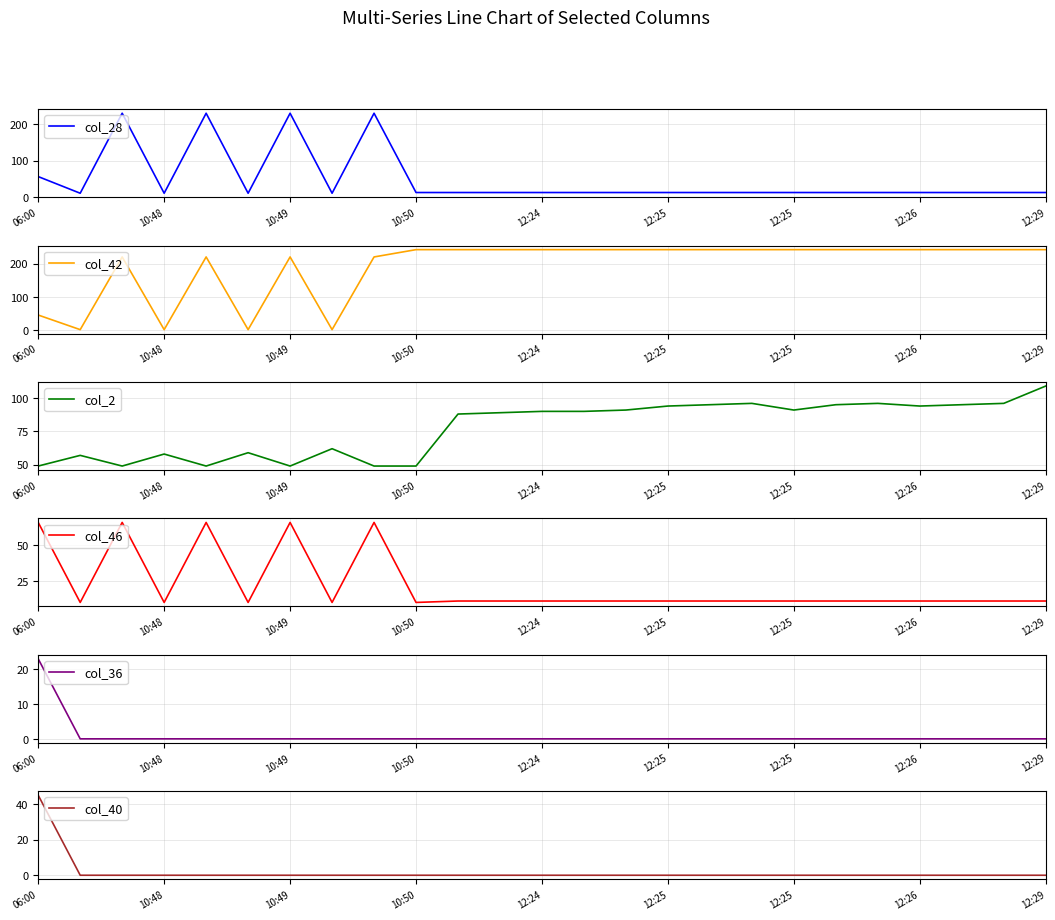

Which series has the widest spread of values?

col_42